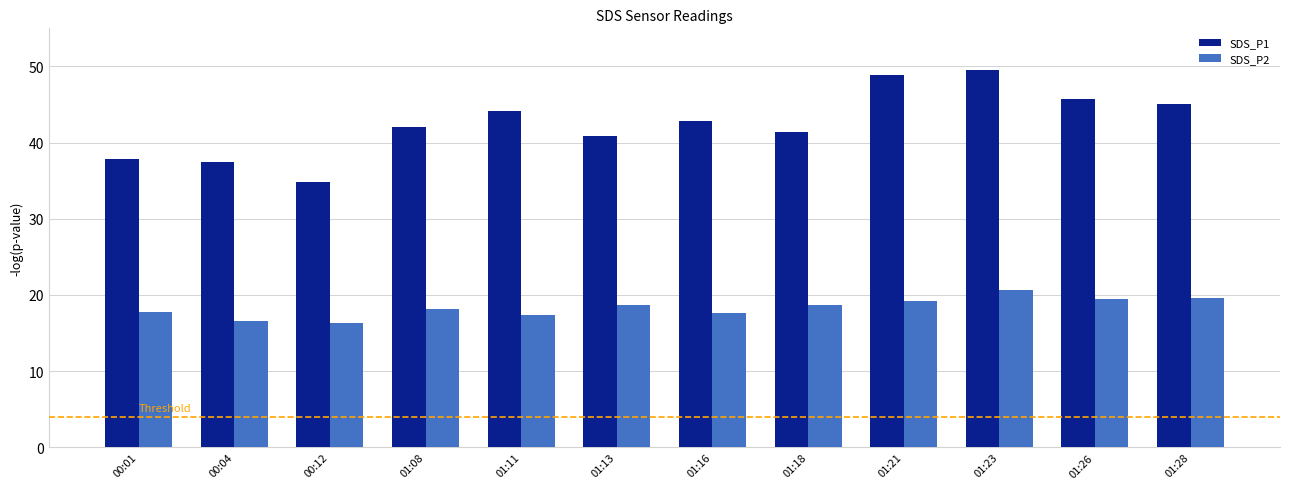

What is the difference between the maximum and minimum values in the SDS_P2 series?

4.3